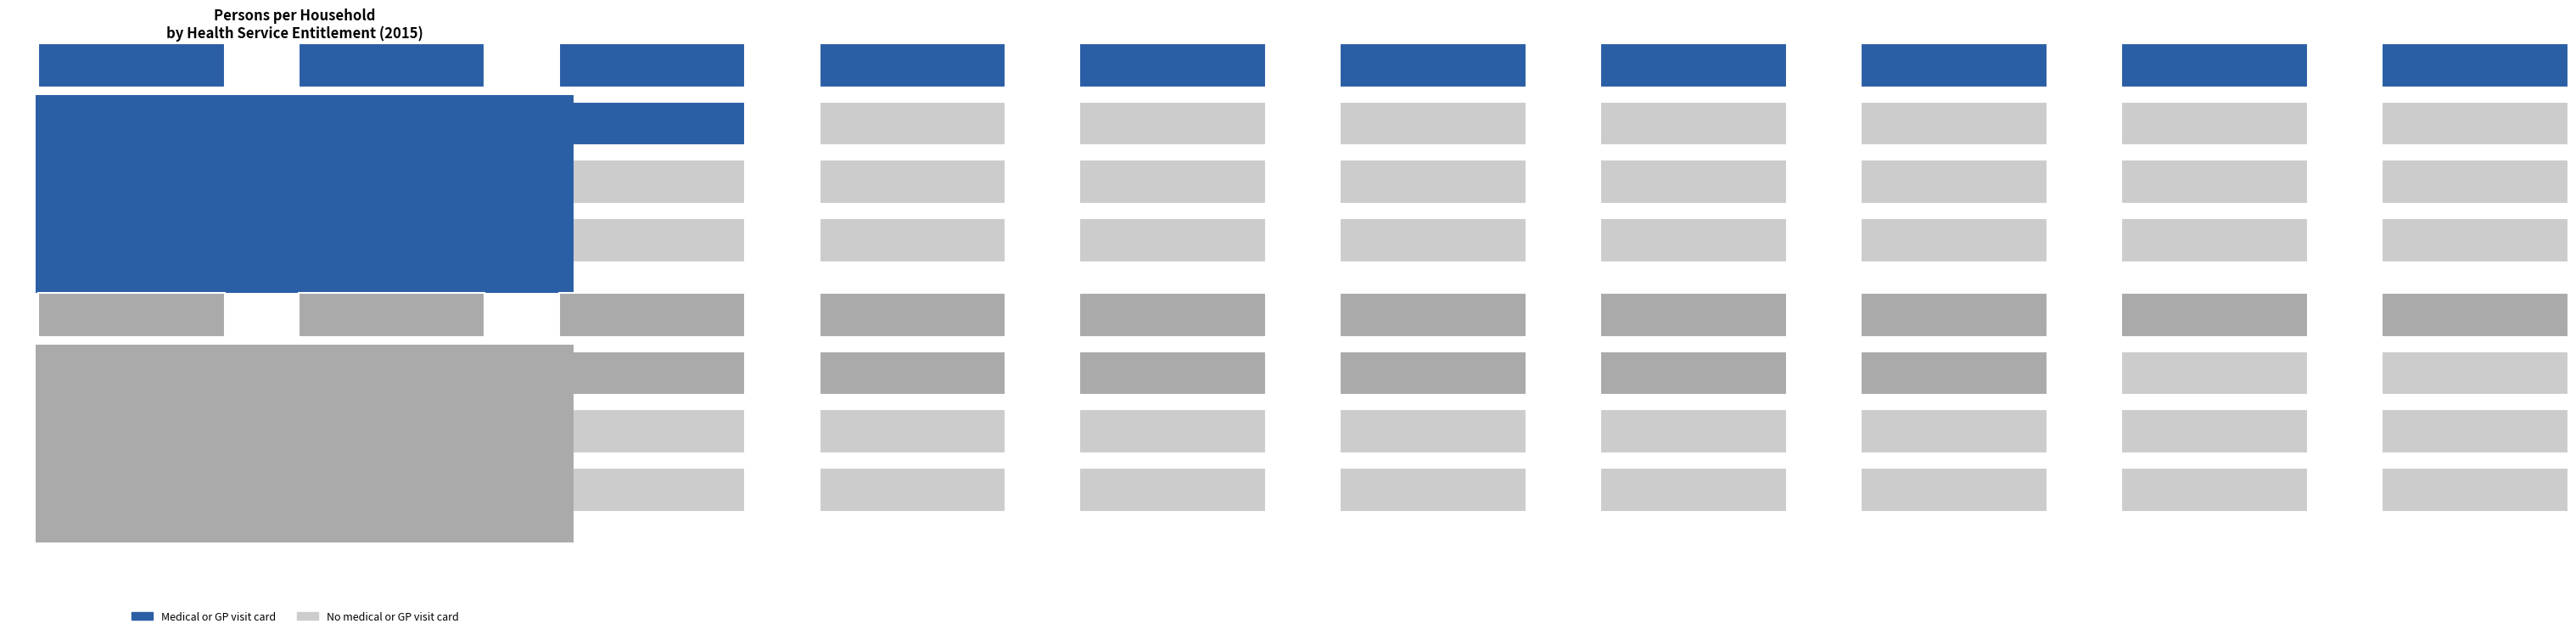

Which category has the highest value in the No medical or GP visit card series?

Other households with children